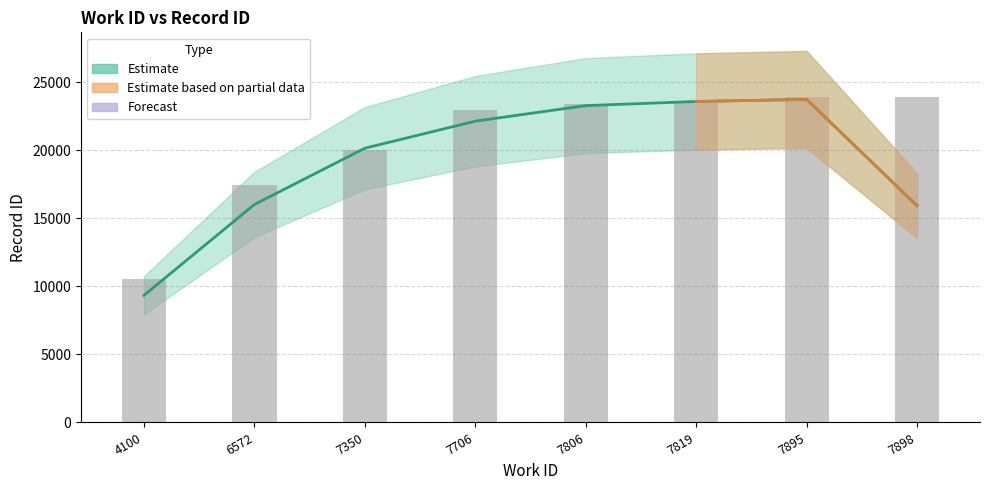

Rank the categories by value from highest to lowest.

7898, 7895, 7819, 7806, 7706, 7350, 6572, 4100